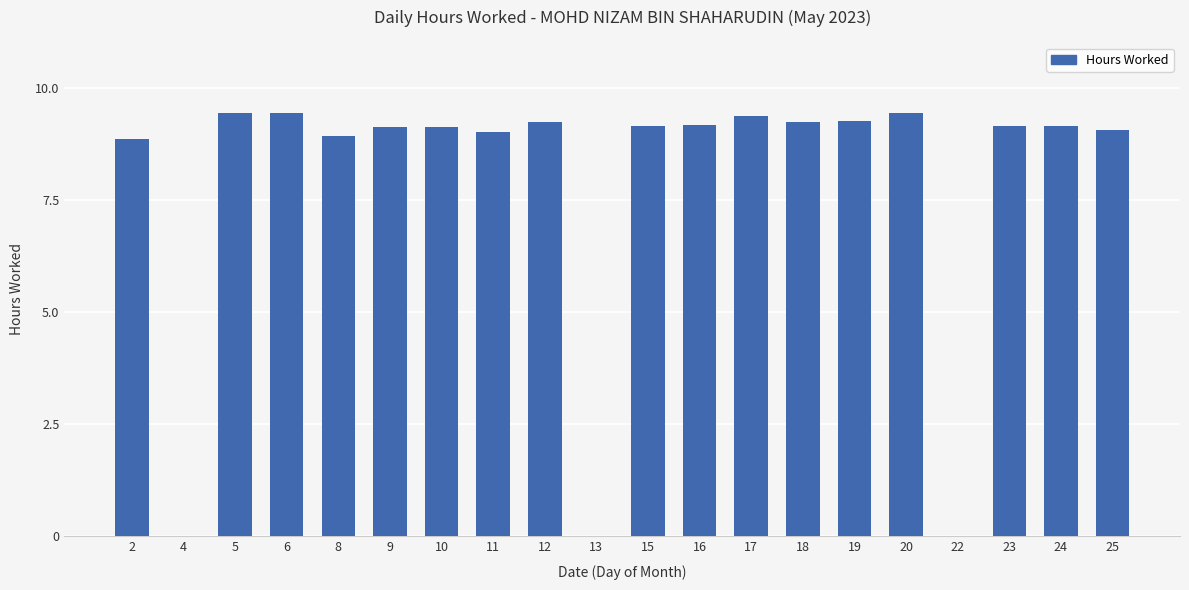

At which label does the data first exceed 9?

5